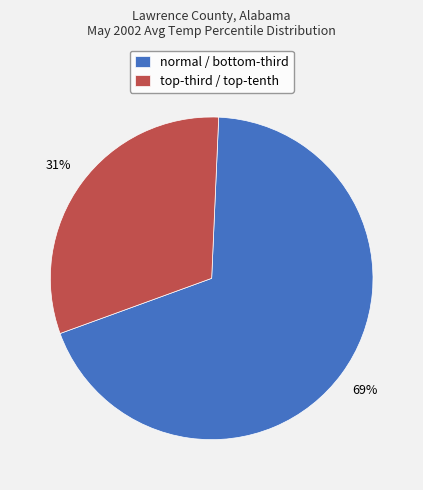

What is the largest slice in the pie chart?

normal / bottom-third